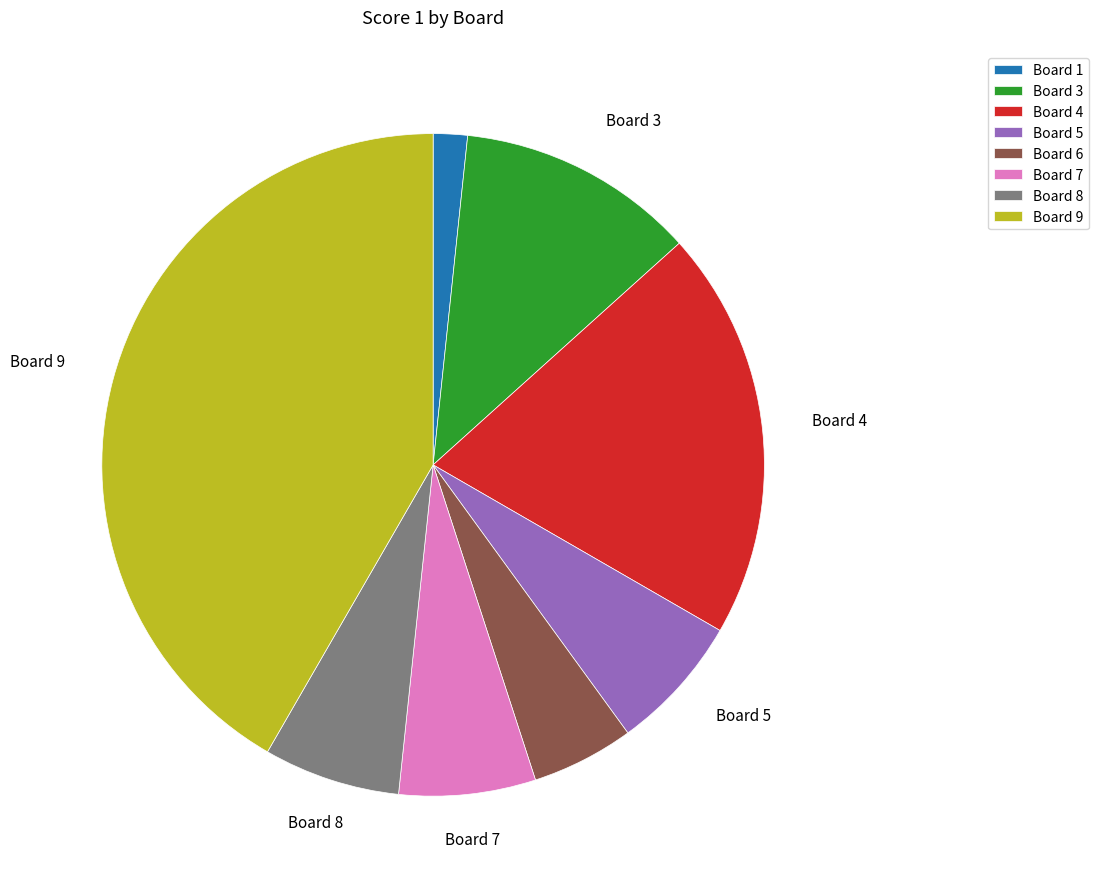

Is the sum of Board 4 and Board 6 greater than half?

No